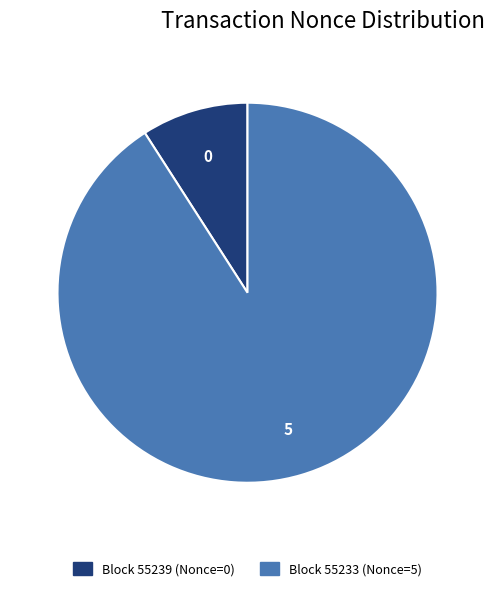

Is there a majority slice in this chart?

Yes